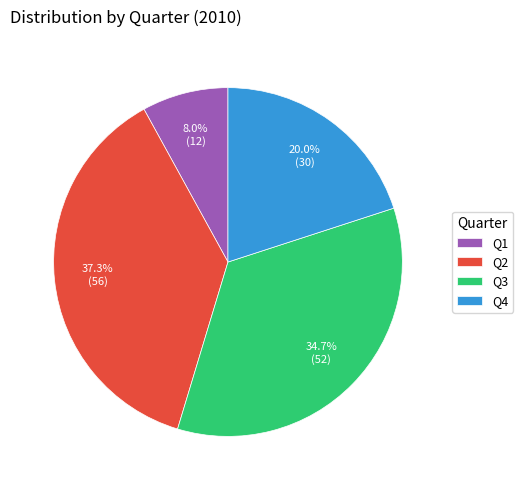

Is there any slice that represents more than half of the pie?

No